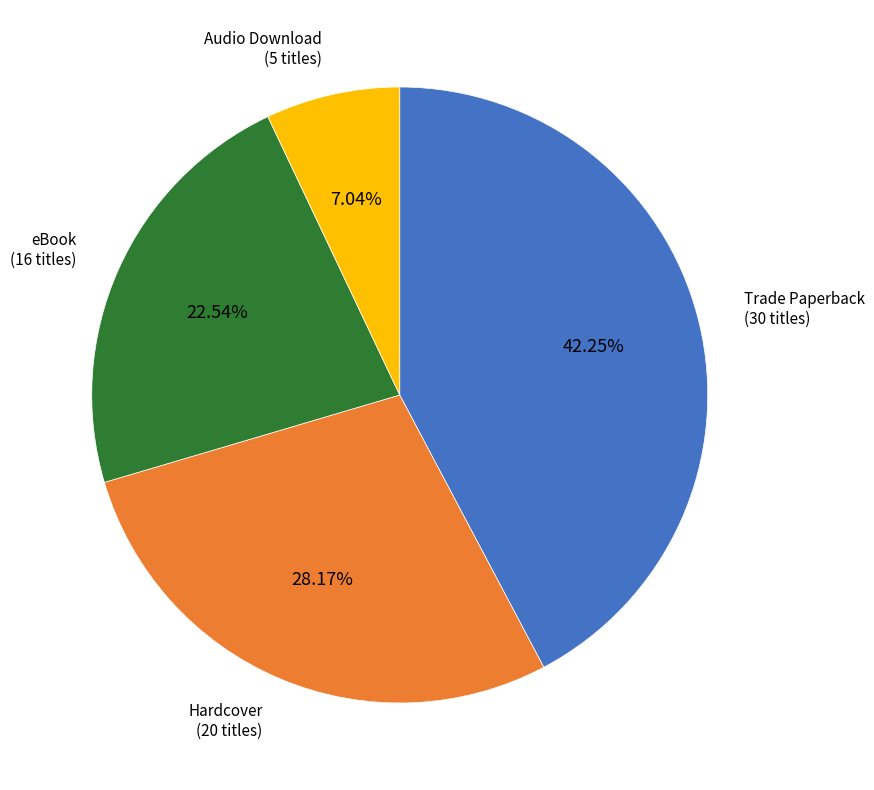

Does any single category account for the majority?

No